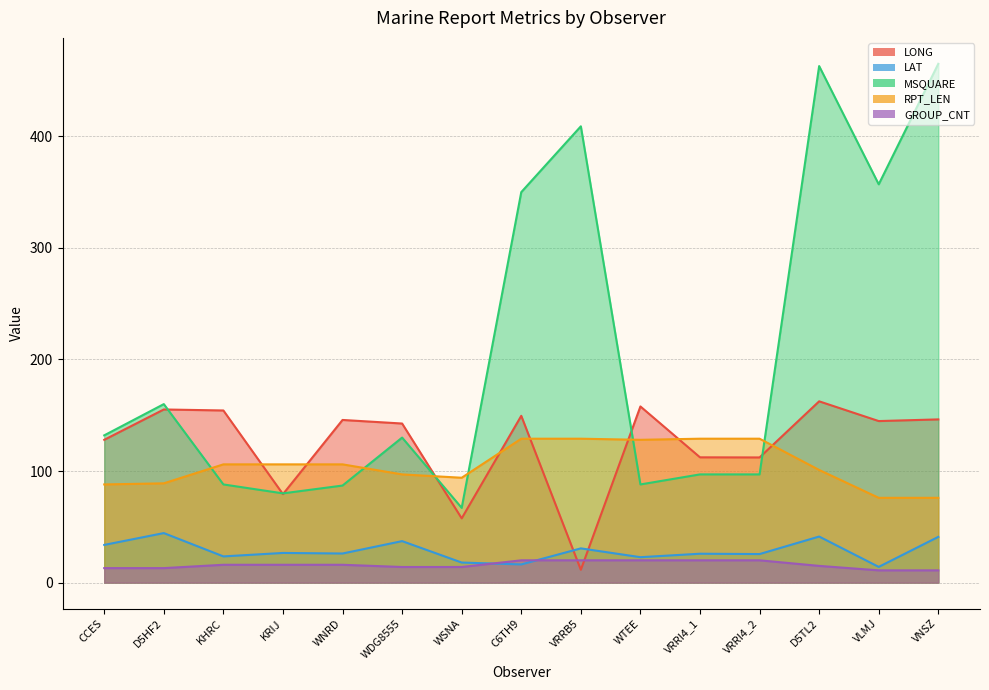

What is the difference between the maximum and minimum values in the RPT_LEN series?

53.0